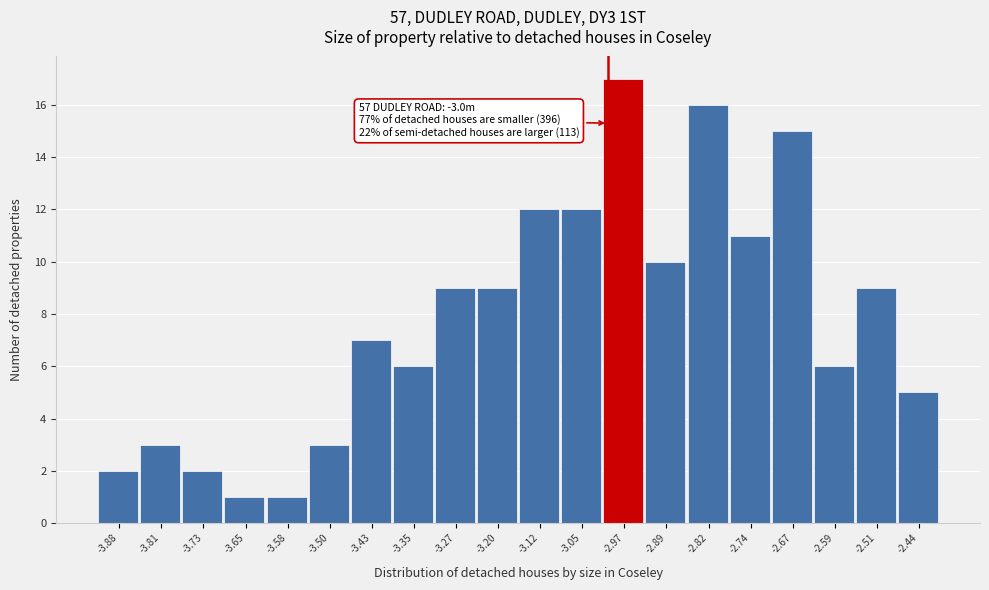

Over which range of the x-axis is the bar tallest?

-3.008 to -2.932